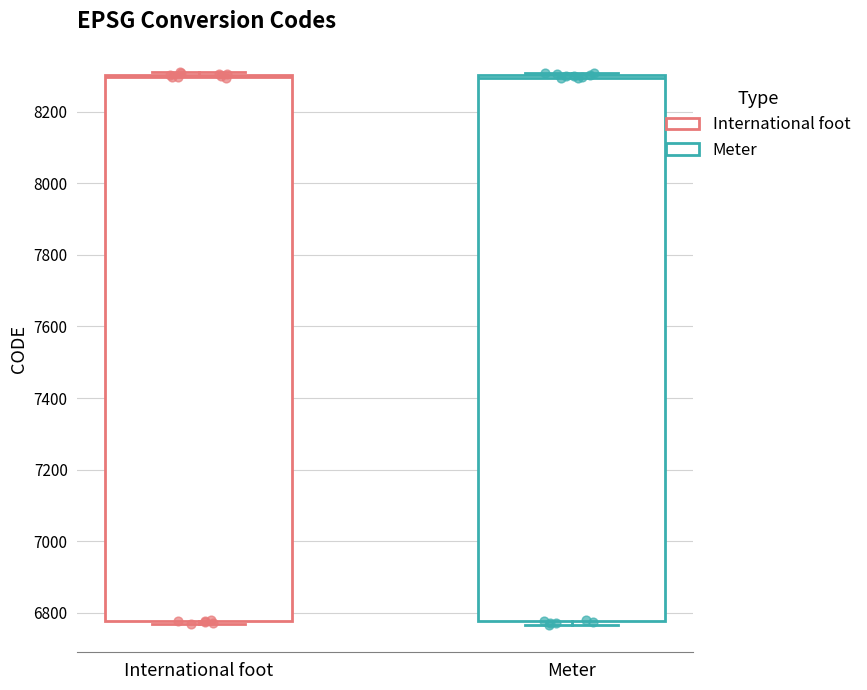

Reading left to right, transcribe this box plot: for each box, give where its median line is, the range the box spans, and where its two whiskers end, as read against the y-axis. The values are not printed on the chart, so give them approximately, as read against the axis.

International foot: median 8300 (just below the box's upper edge), box 6780 to 8300, whiskers 6760 to 8320
Meter: median 8300 (just below the box's upper edge), box 6780 to 8300, whiskers 6760 to 8300 (just above the box's upper edge)